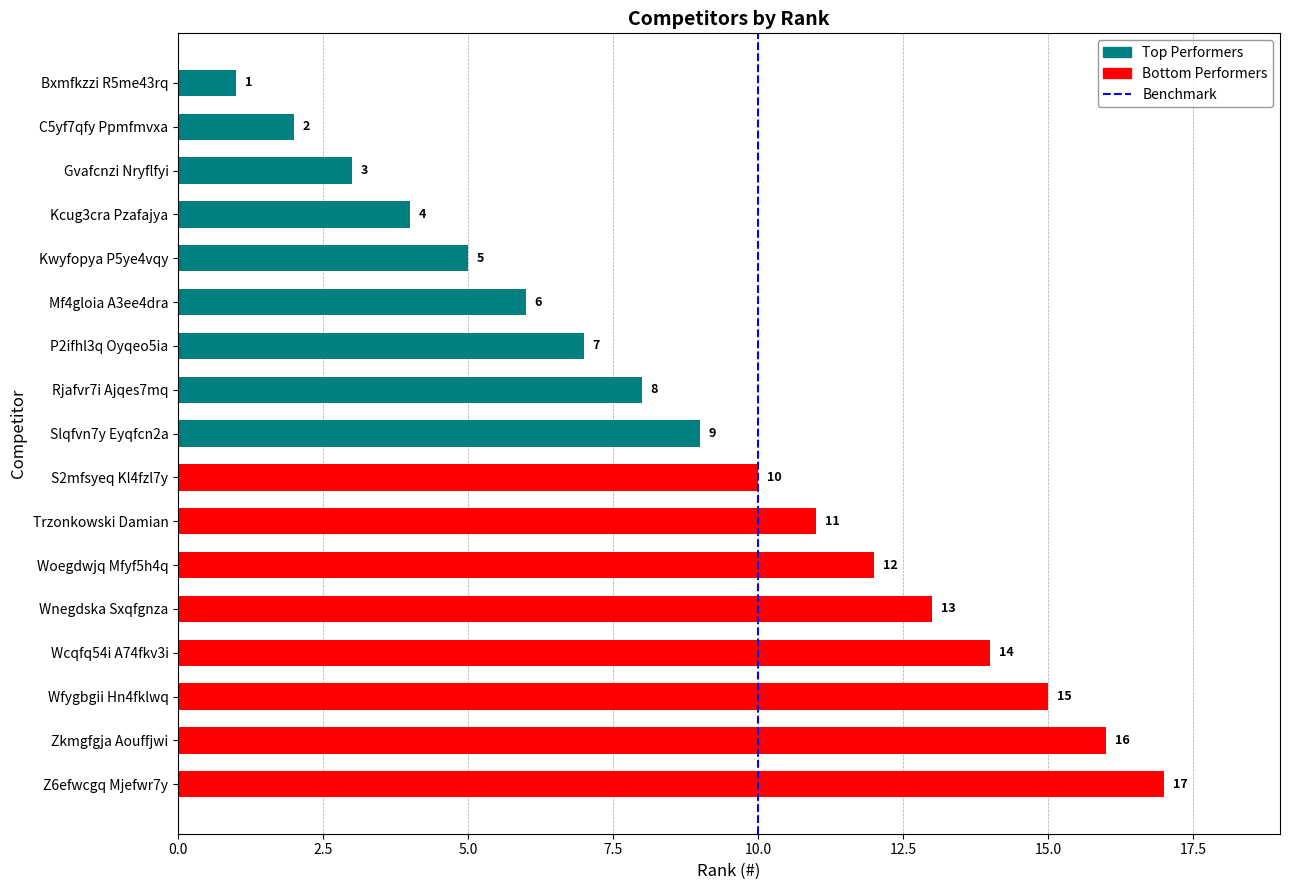

What position from the bottom is Kwyfopya P5ye4vqy?

13